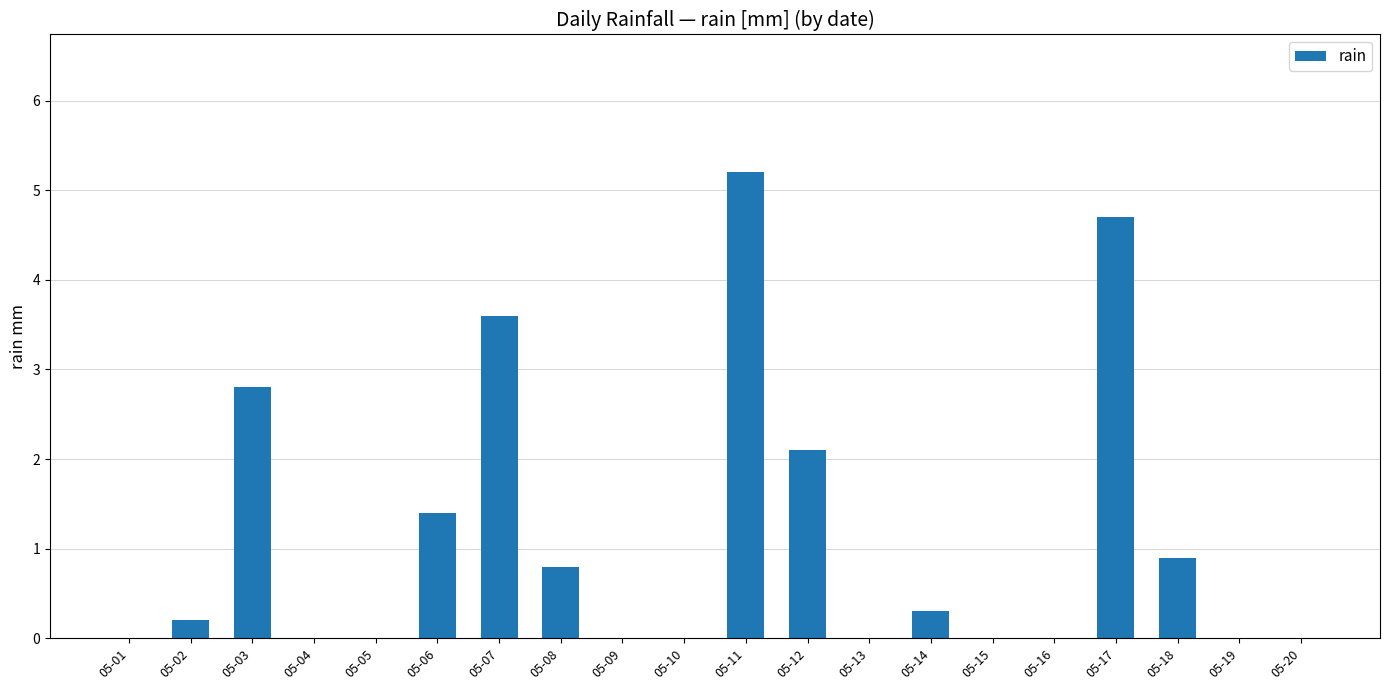

The value at 05-09 is -2.7. True or false?

False